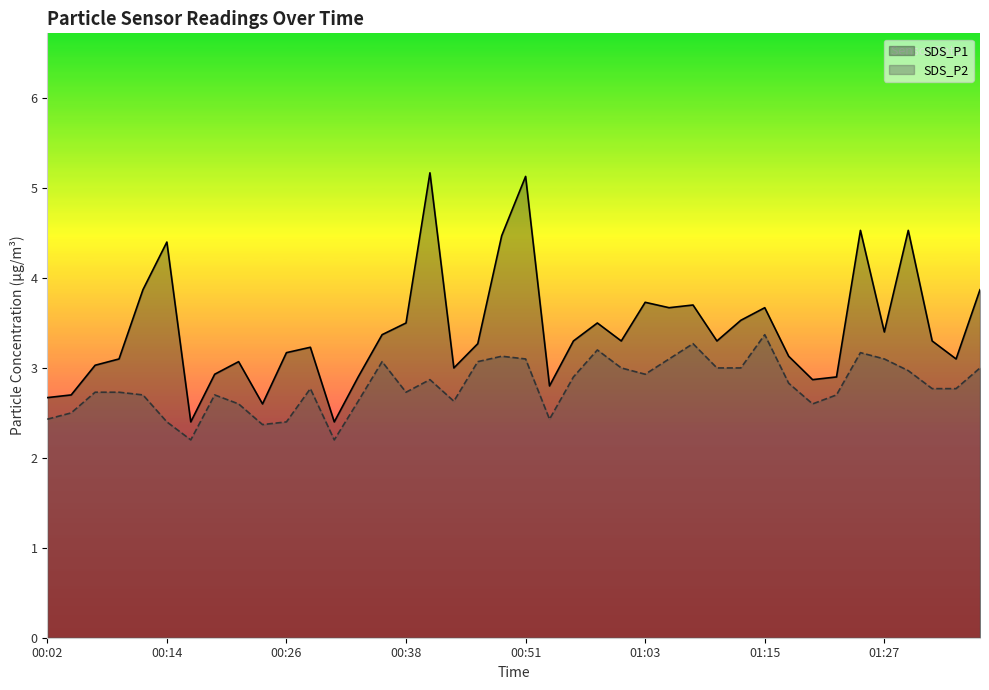

What is the maximum value shown in the chart?

5.2